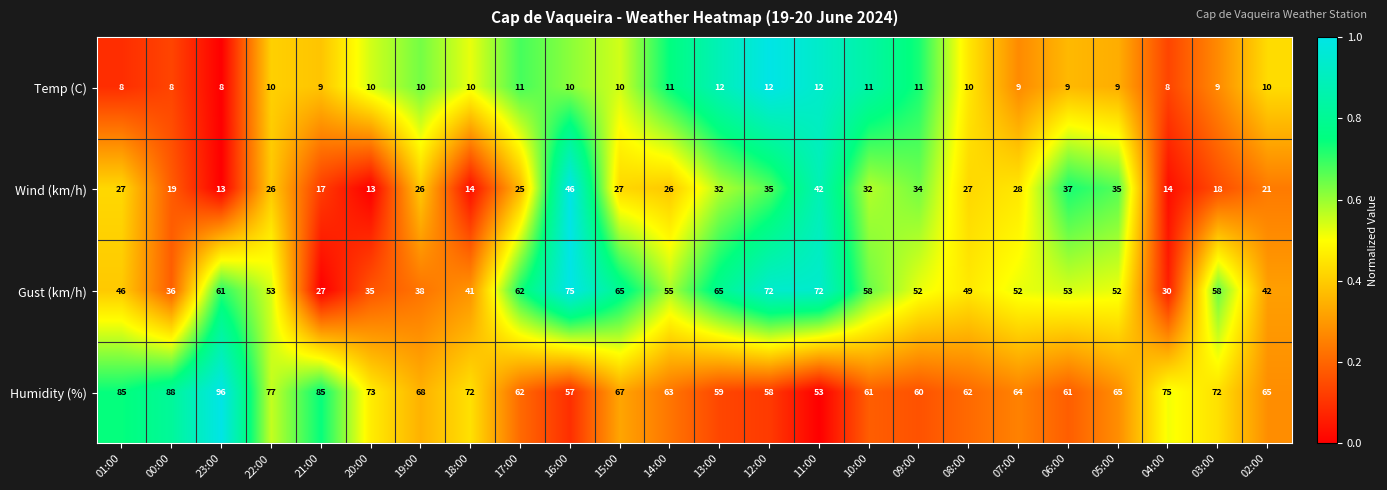

What is the maximum value for Gust (km/h)?

75